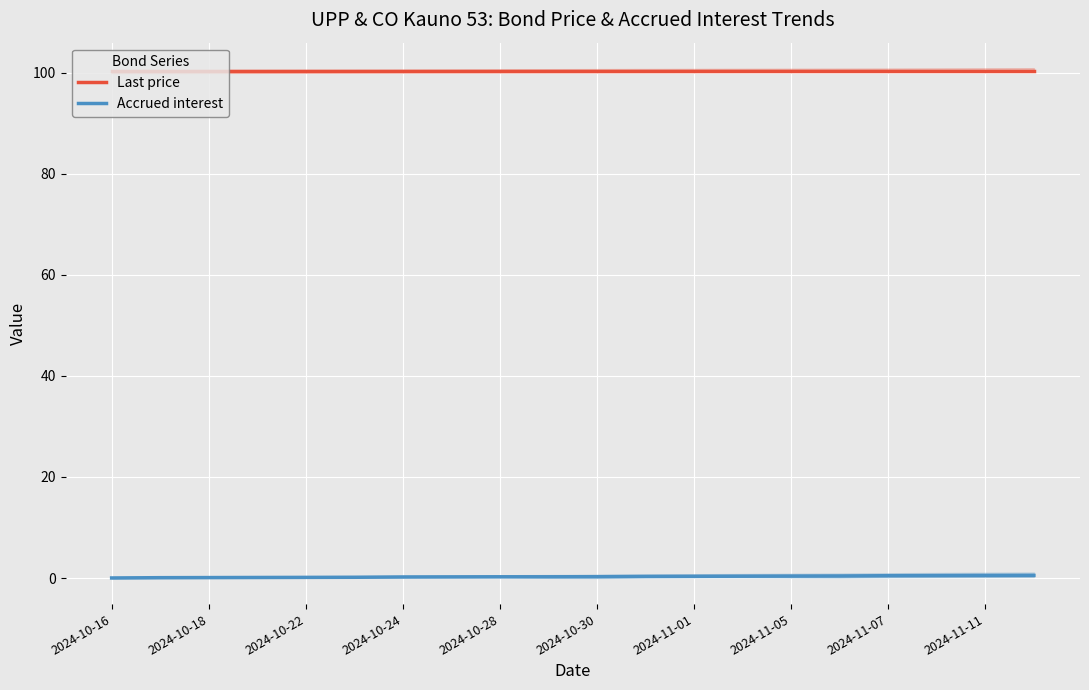

True or false: Accrued interest has a value of 0.5 at 2024-11-11.

True